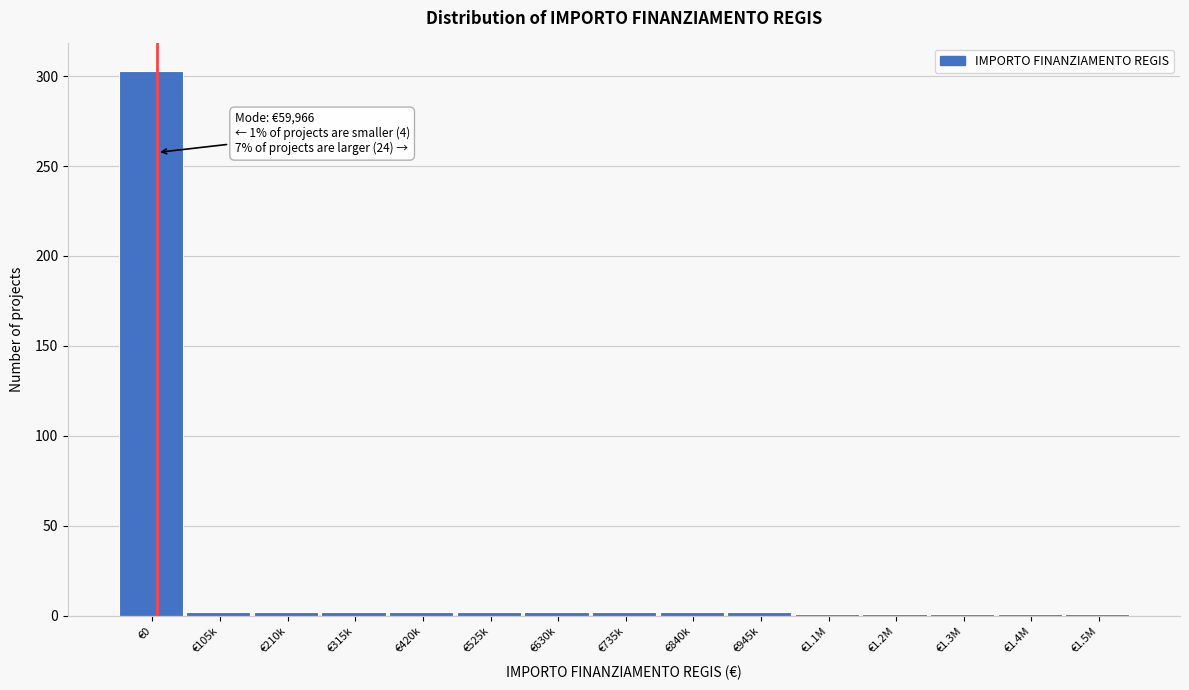

What is the average value?

22